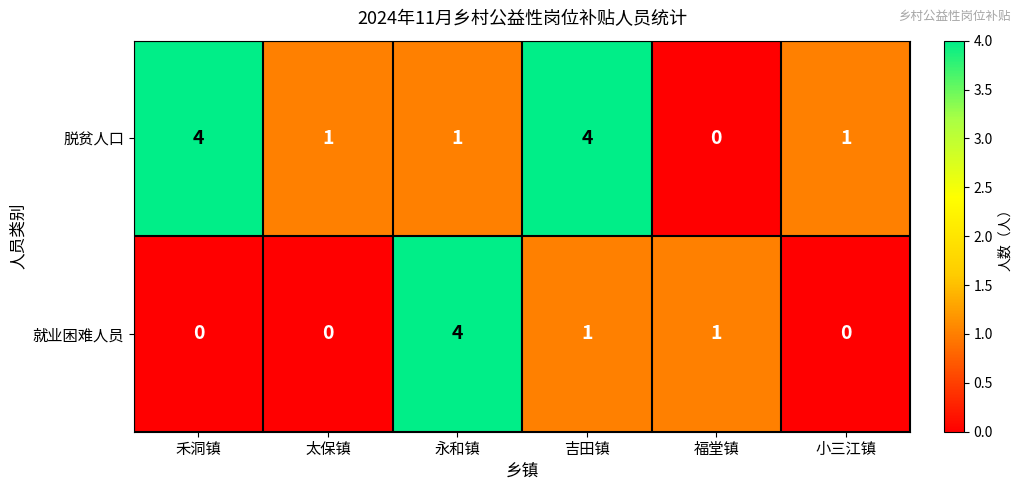

True or false: 就业困难人员 has a value of 2 at 禾洞镇.

False